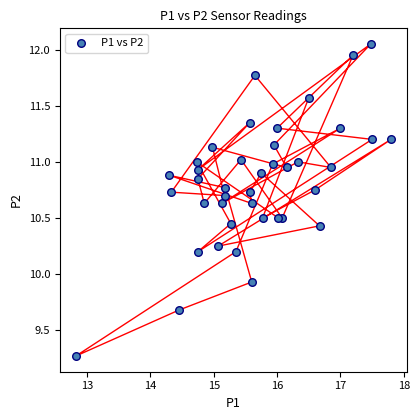

What Y value in the scatter plot is closest to 10?

9.9